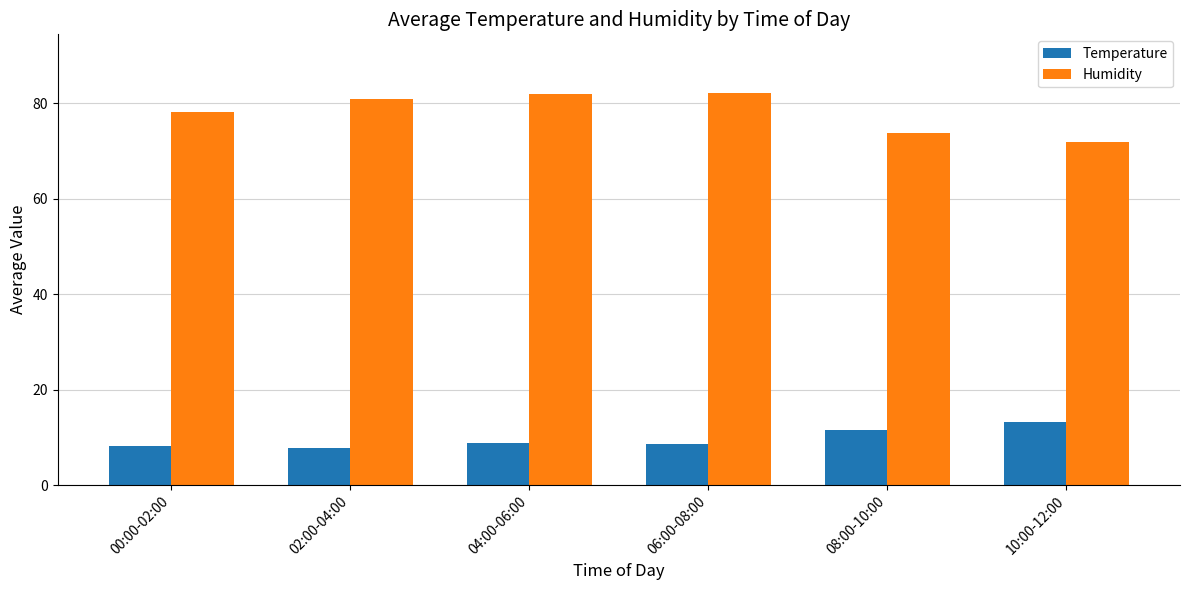

What is the difference between the Humidity values at 04:00-06:00 and 02:00-04:00?

1.1